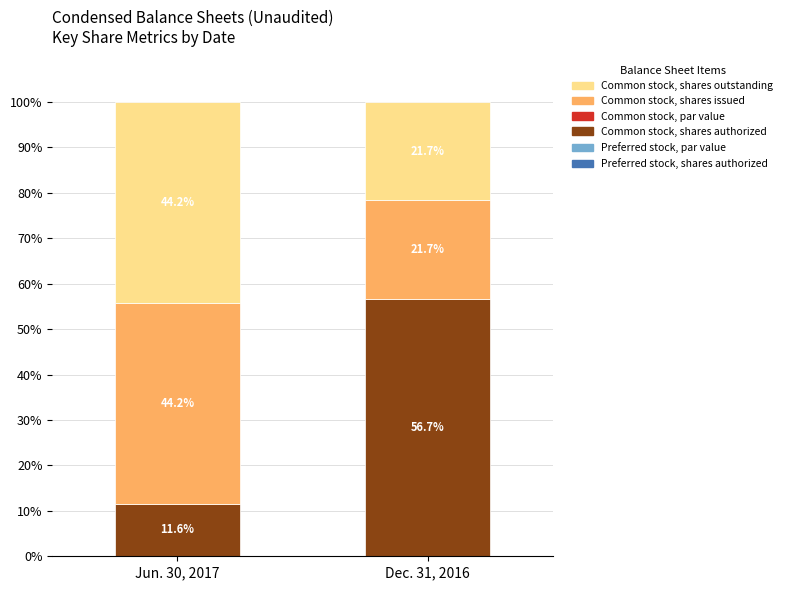

What is the total value across all series at Jun. 30, 2017?

100.0